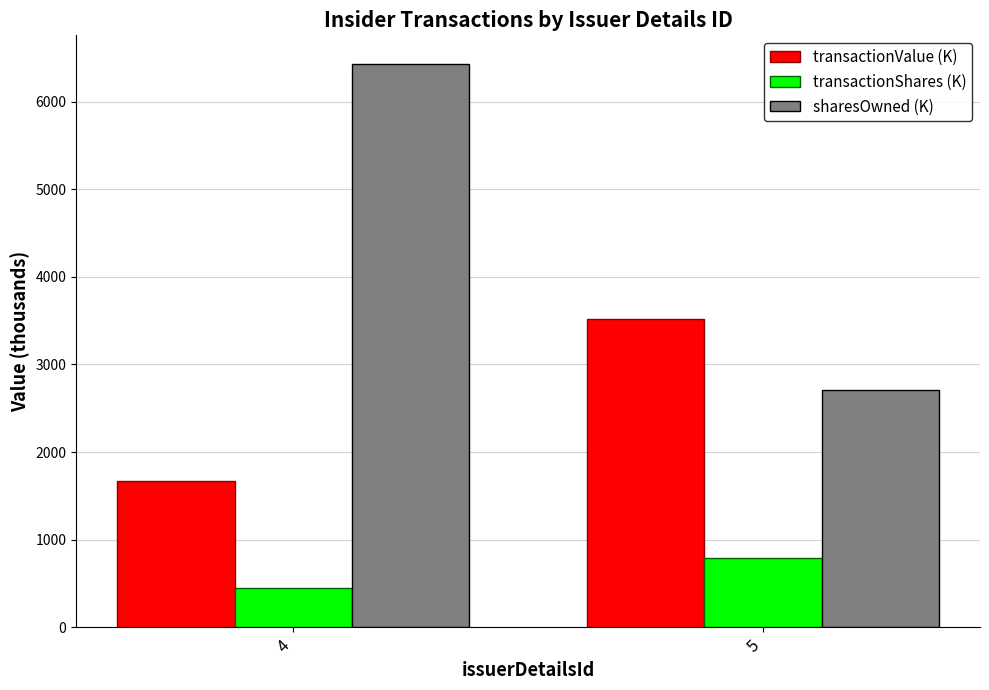

What is the maximum value shown in the chart?

6436.3